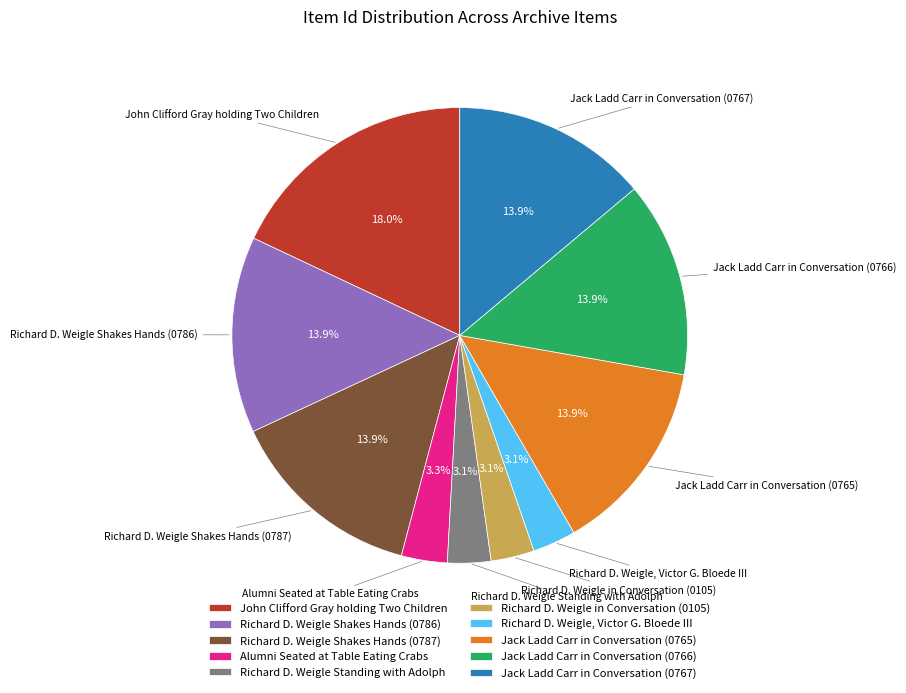

Does any single category account for the majority?

No